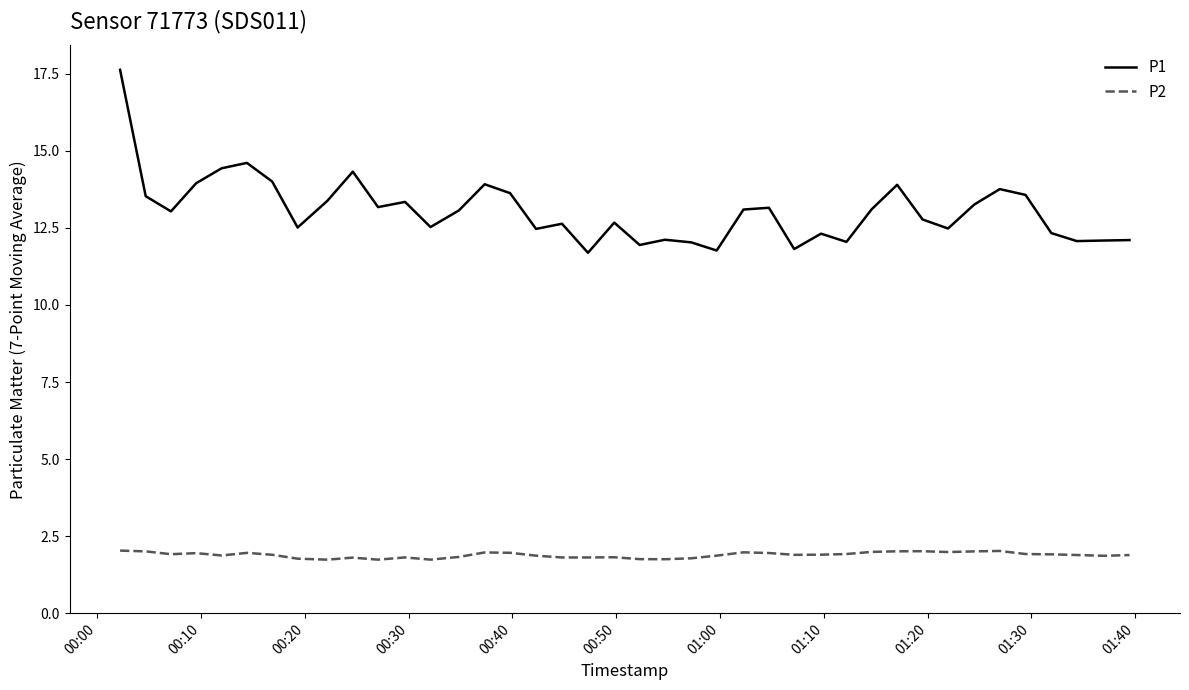

What is the highest value of the P2 series?

2.0